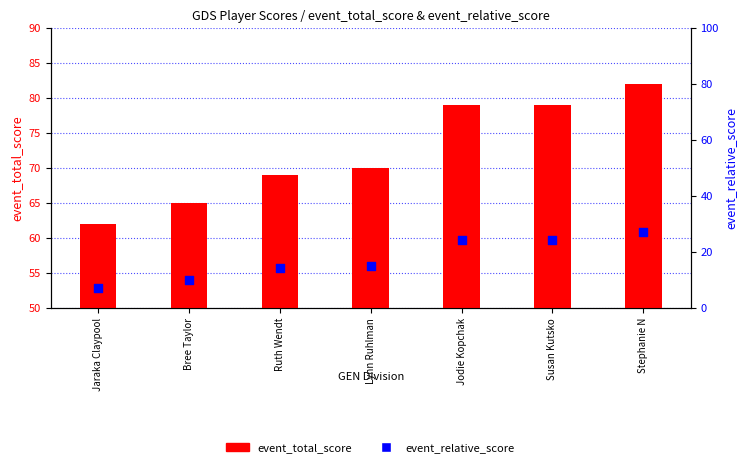

Which series has the widest spread of Y values?

event_total_score